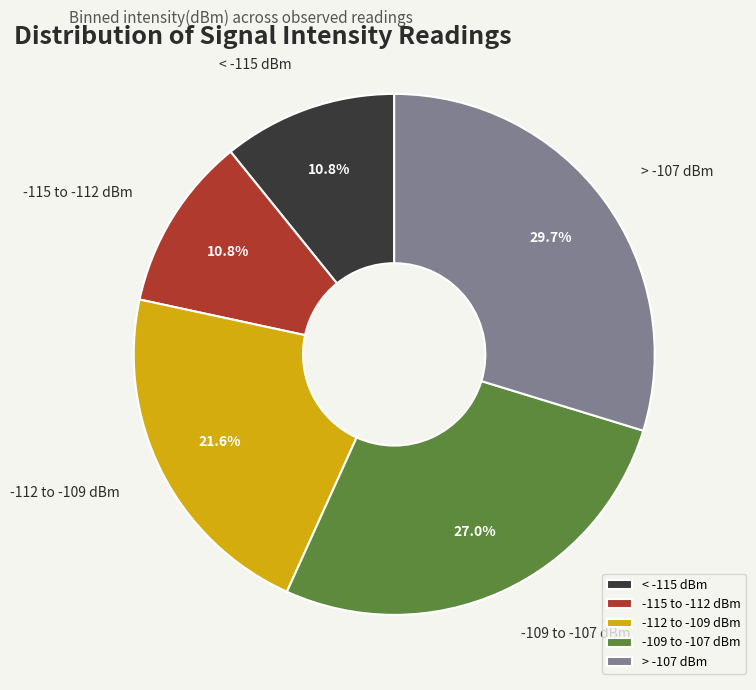

What is the total percentage of > -107 dBm and -112 to -109 dBm?

51.4%